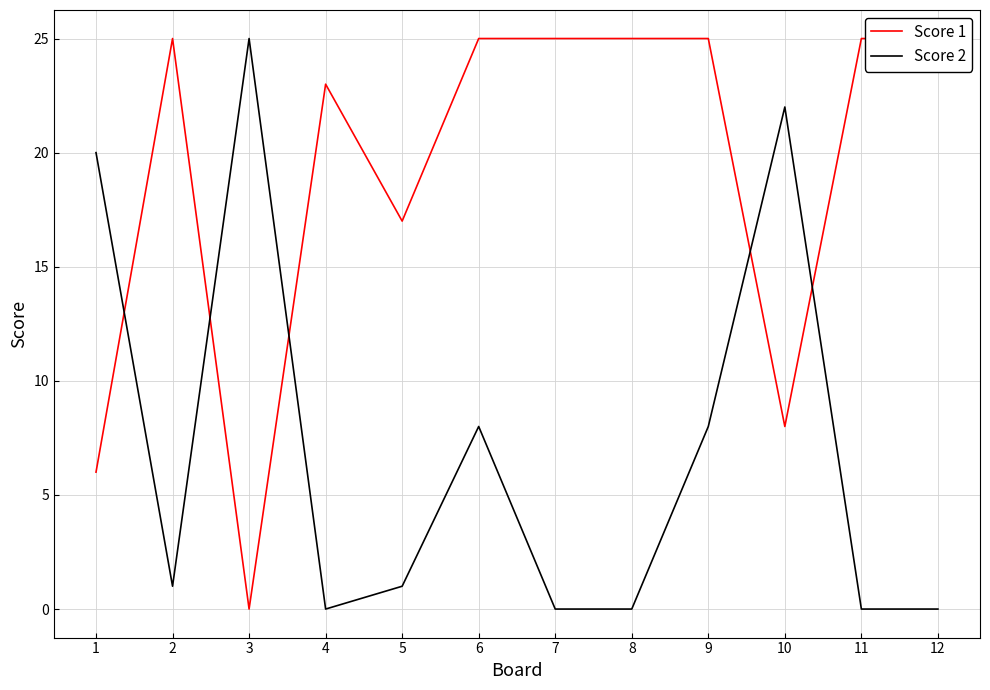

True or false: Score 2 has more than 2 points higher than both neighbors.

True